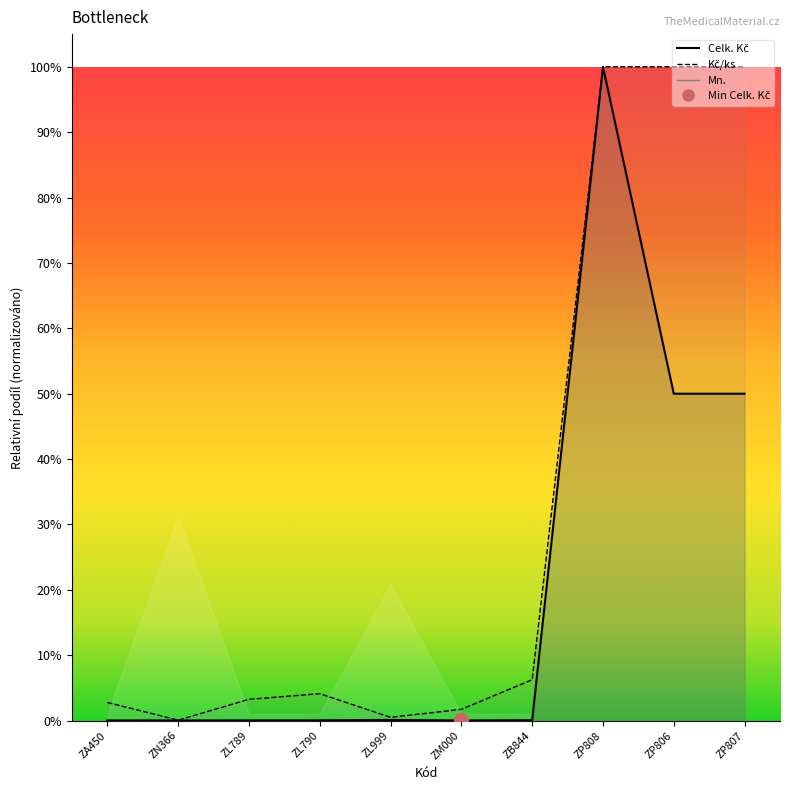

List the series in order of their overall mean, highest first.

Kč/ks, Celk. Kč